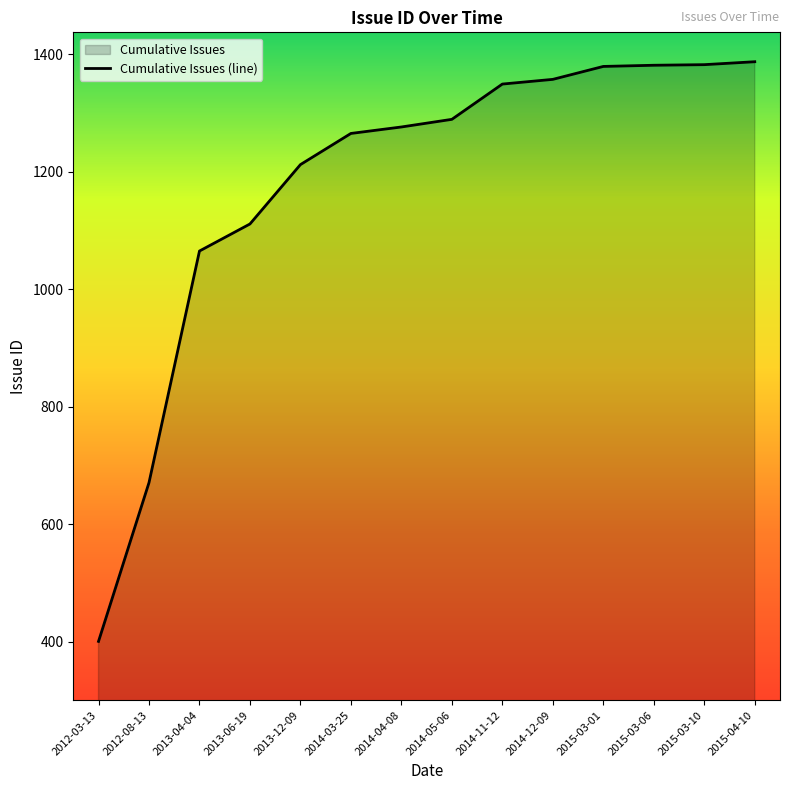

How many distinct data groups are displayed?

1